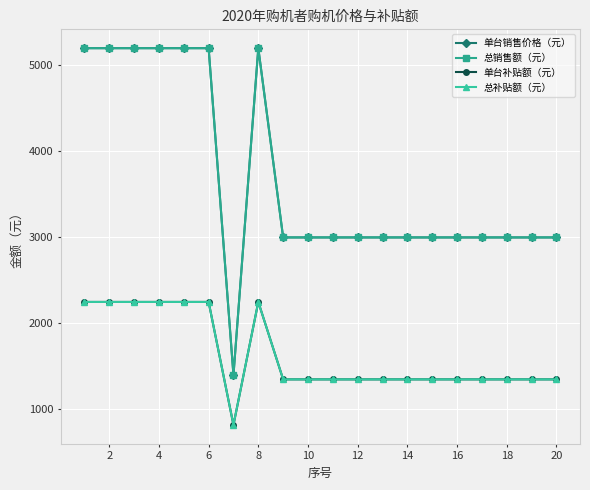

True or false: 单台销售价格（元） and 总销售额（元） intersect in this chart.

False